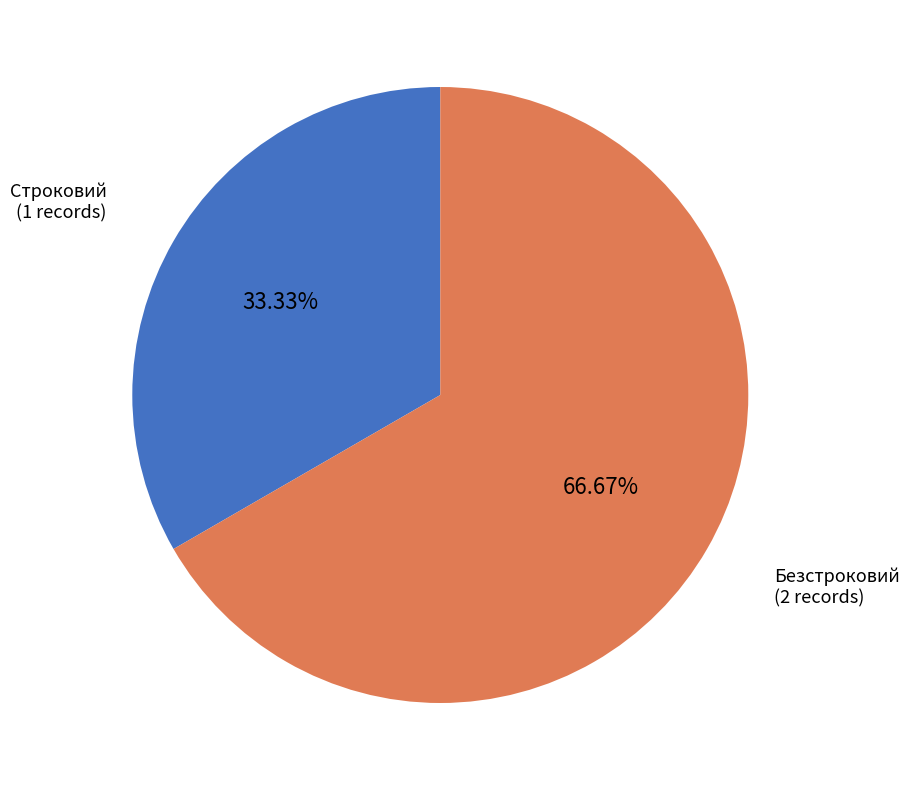

Is it true that Безстроковий is 67% of the pie?

True